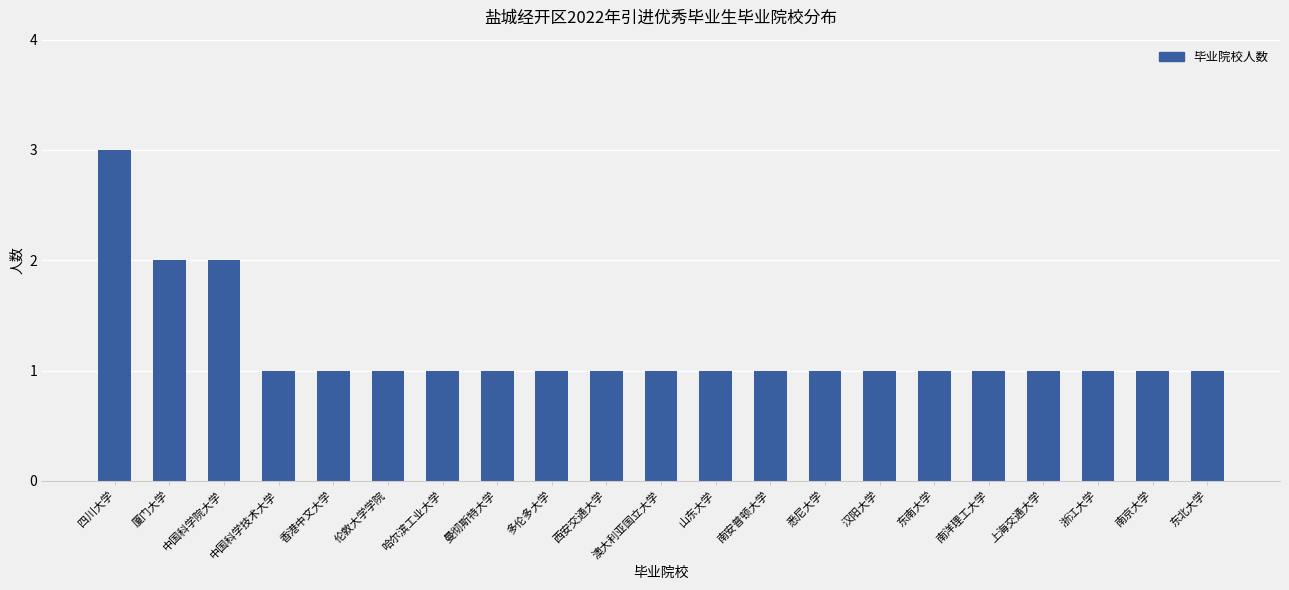

What is the sum of all values?

25